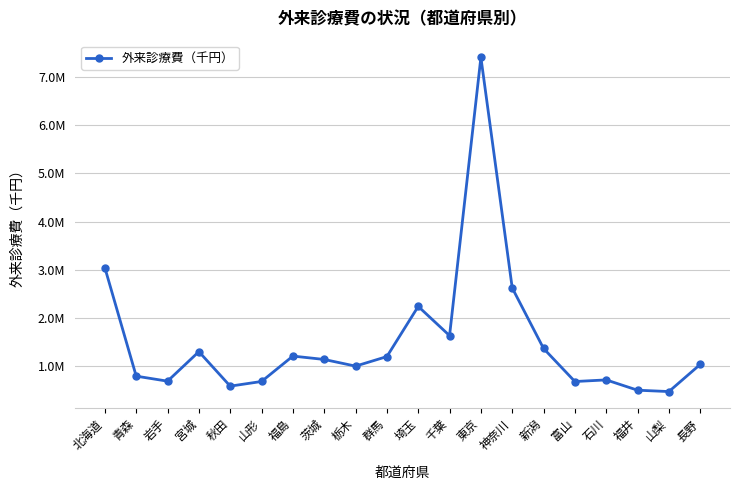

Approximately how many times larger is the value at 福島 compared to 北海道?

0.4